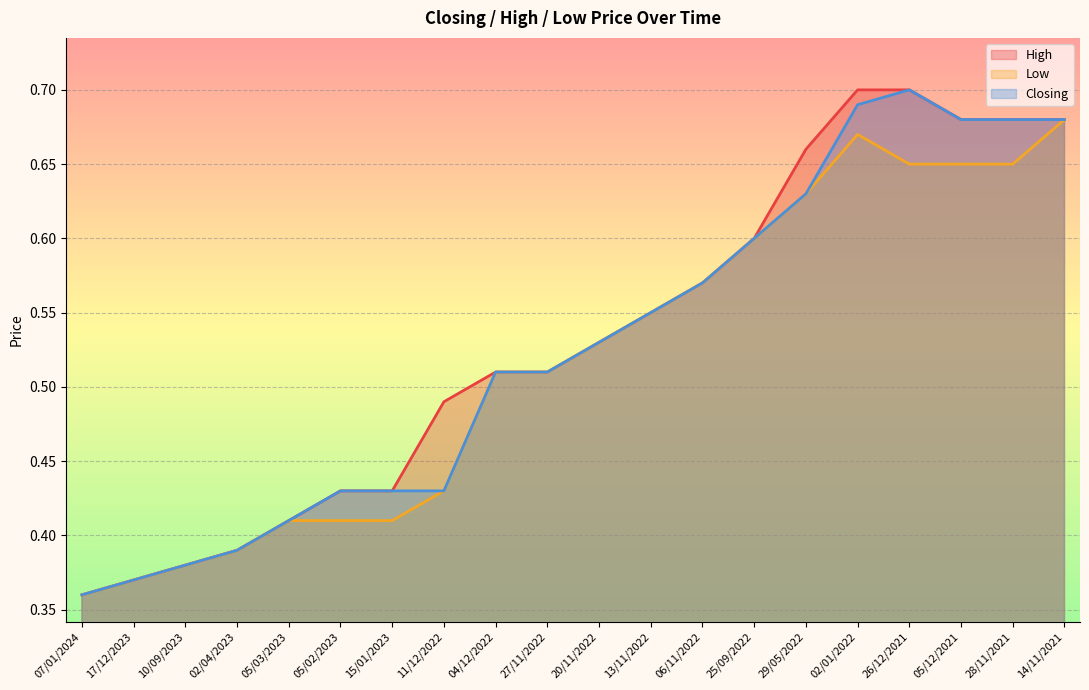

What is the sum of the High values at 13/11/2022 and 06/11/2022?

1.1